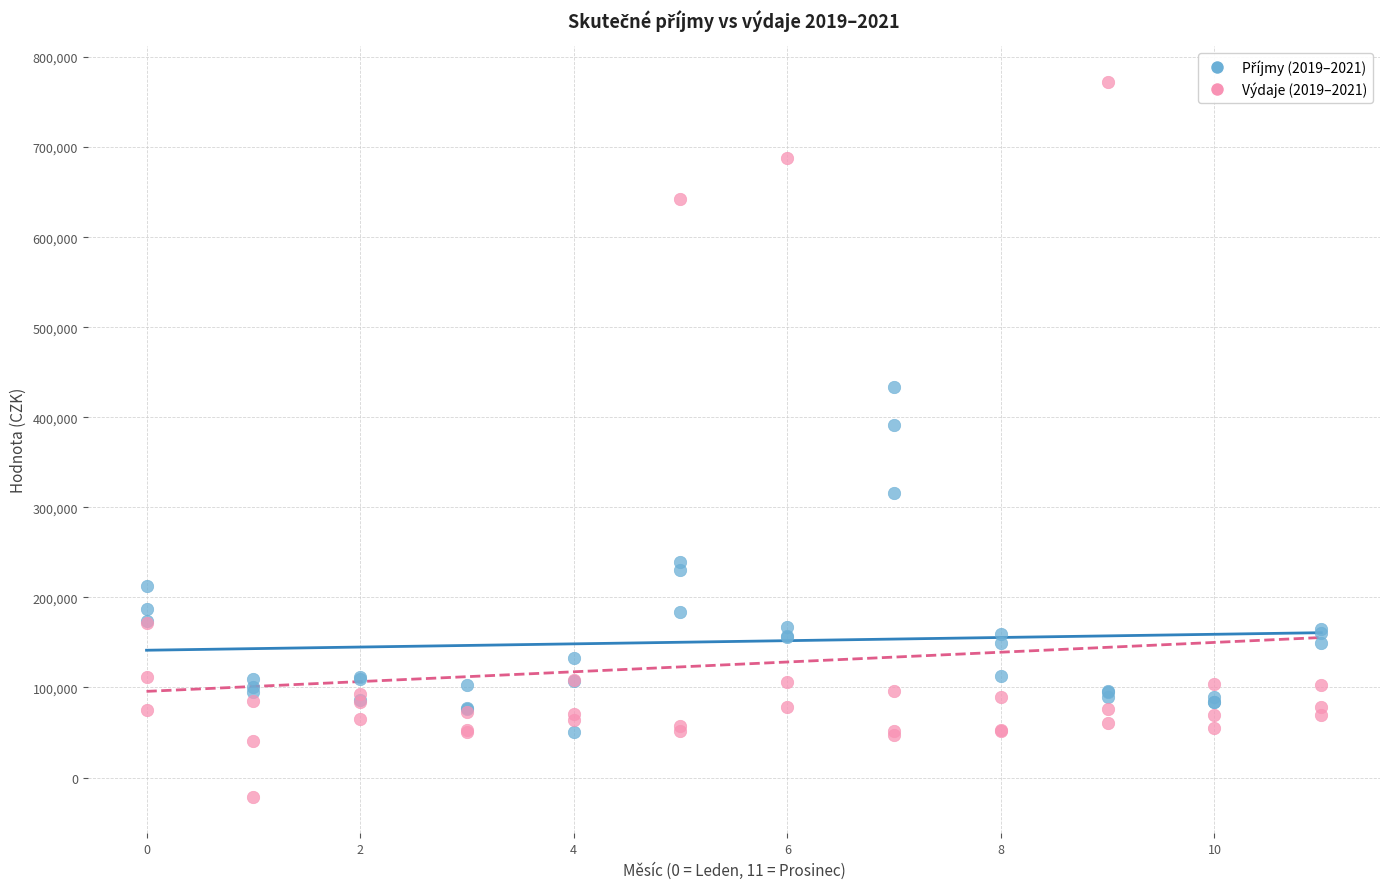

Which series contains the lowest Y value?

Výdaje (2019–2021)